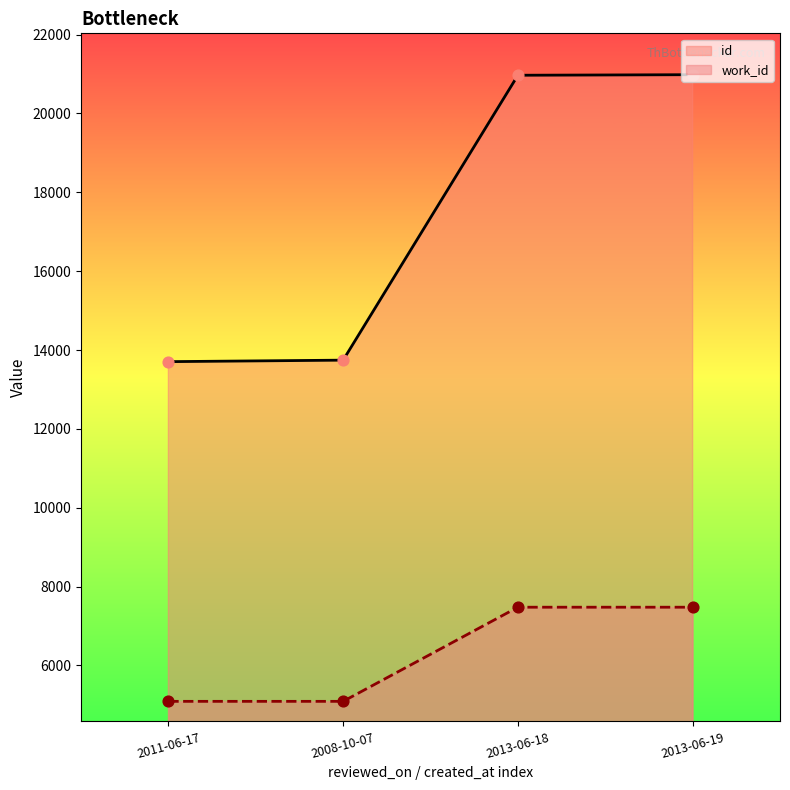

Which series has the largest total across all categories?

id